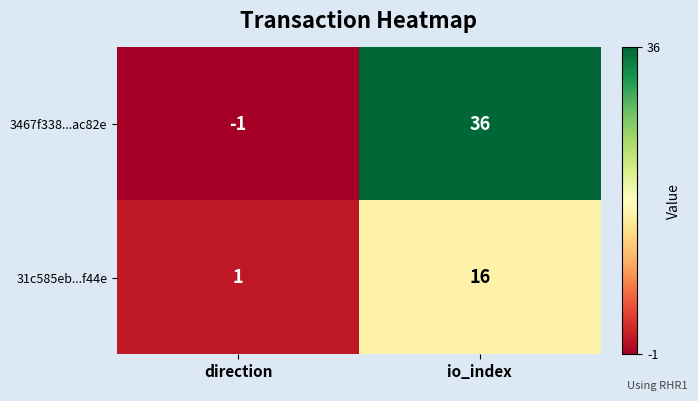

At how many categories does at least one series exceed 23?

1